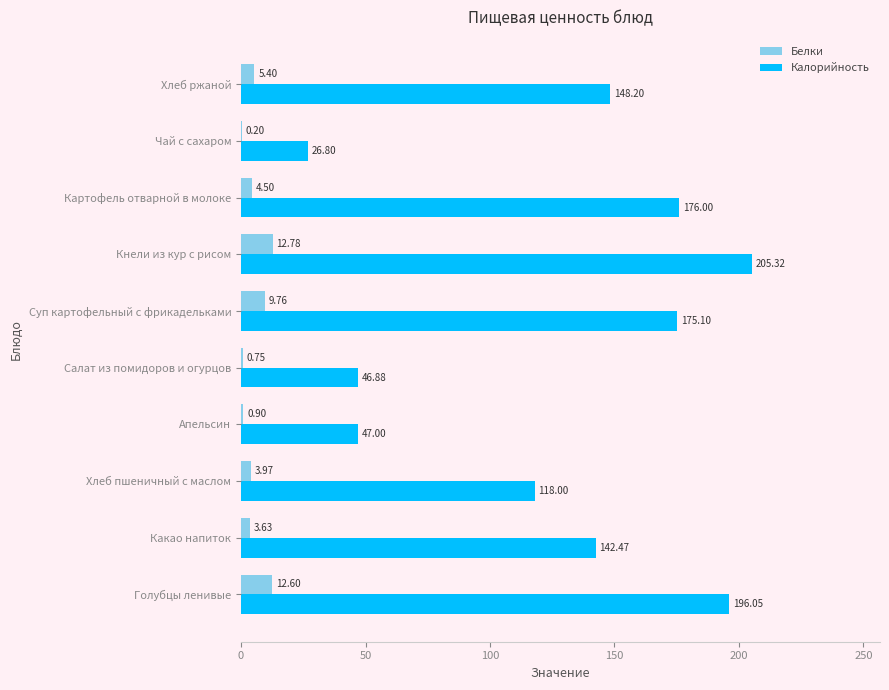

Which series changed the most between Голубцы ленивые and Хлеб ржаной?

Калорийность